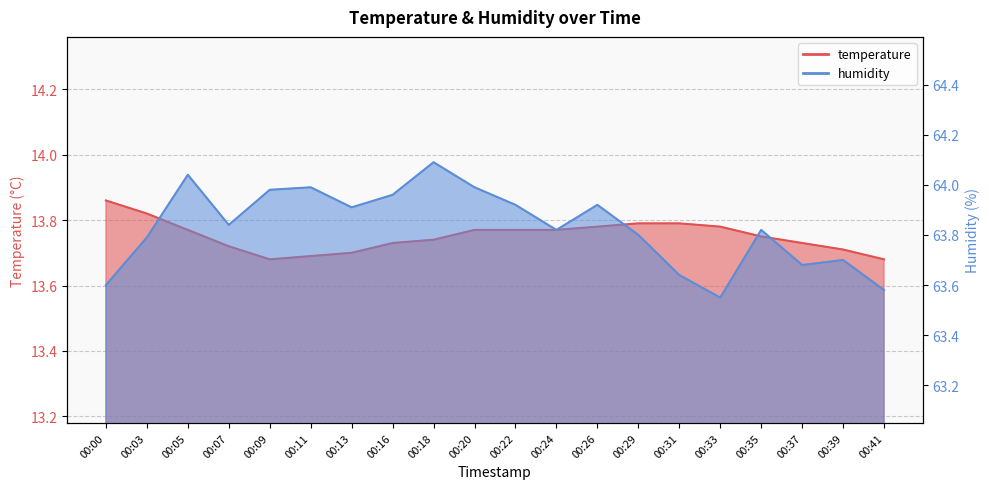

Is the value of humidity at 00:26 greater than the value of temperature at 00:05?

Yes